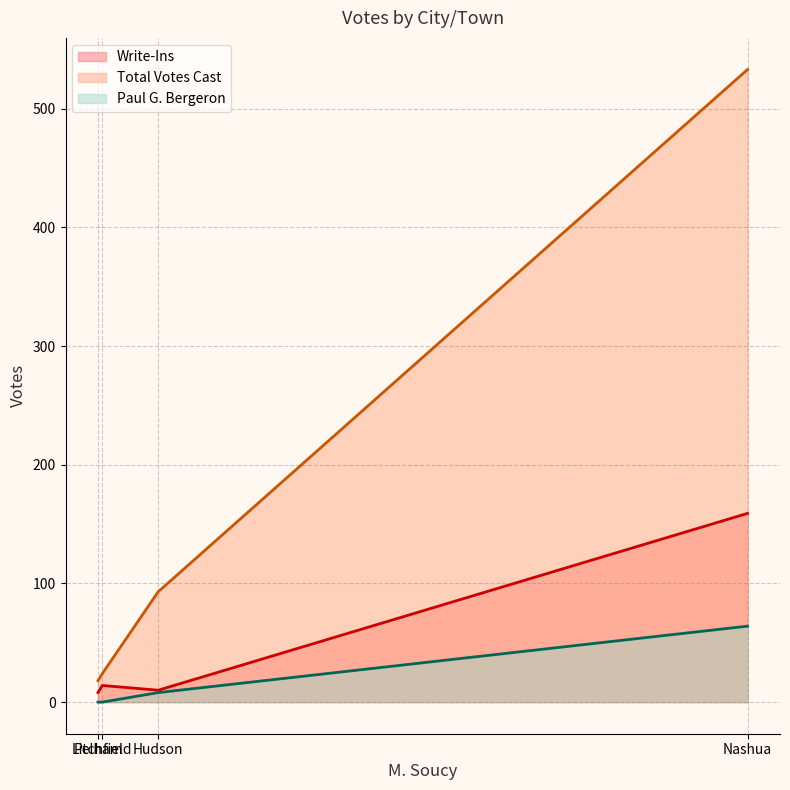

How many lines are shown in the chart?

3